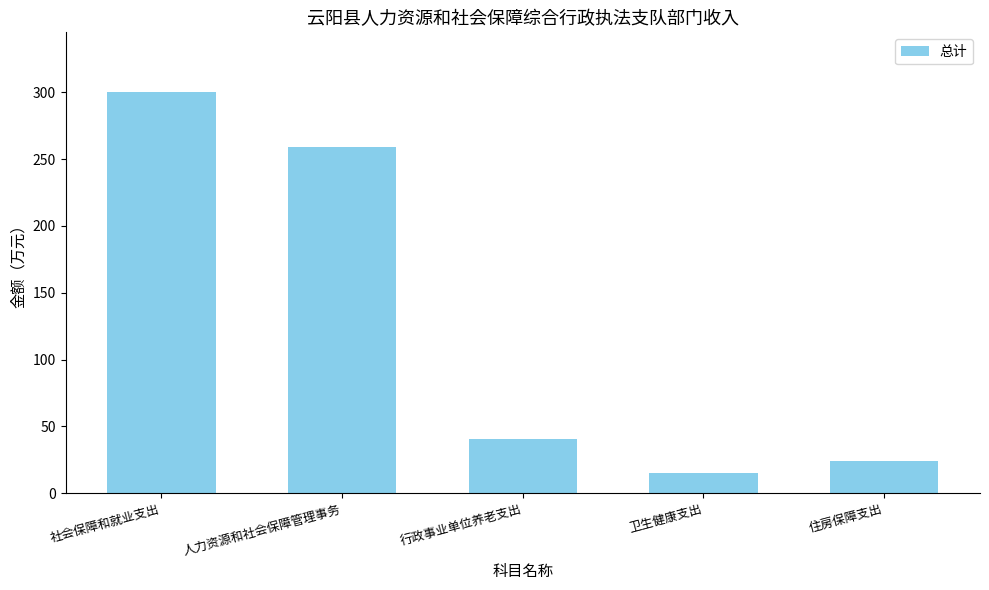

Which category has the highest value across all series?

社会保障和就业支出